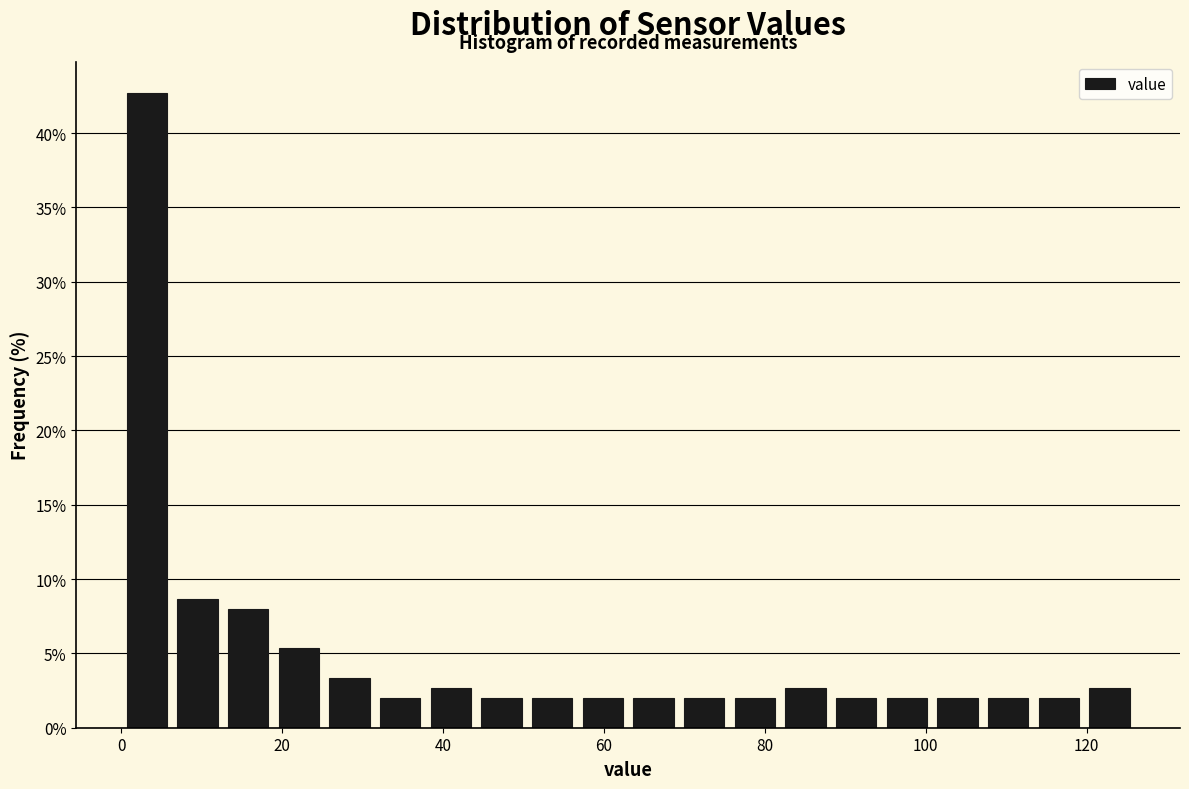

Read against the x-axis, roughly where is the centre of the tallest bar?

4